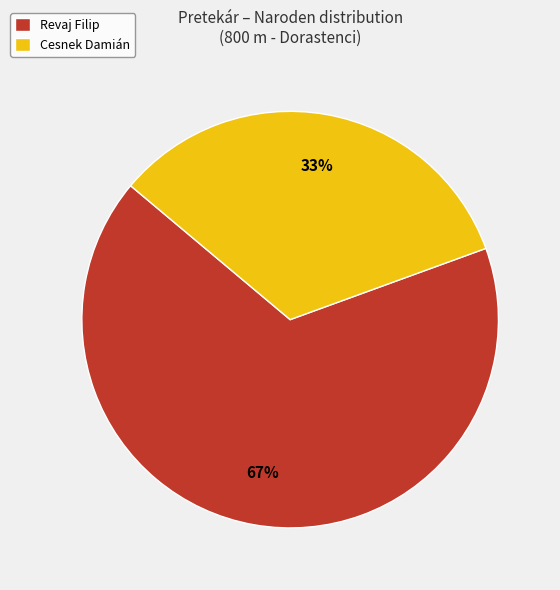

What is the smallest slice in the pie chart?

Cesnek Damián